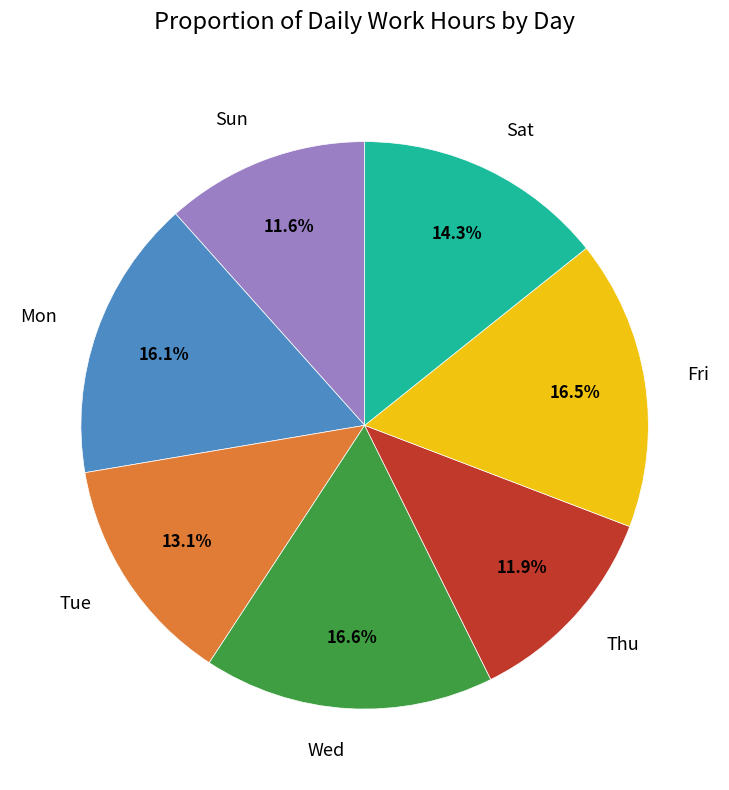

Do Fri and Sat together represent more than half of the pie?

No